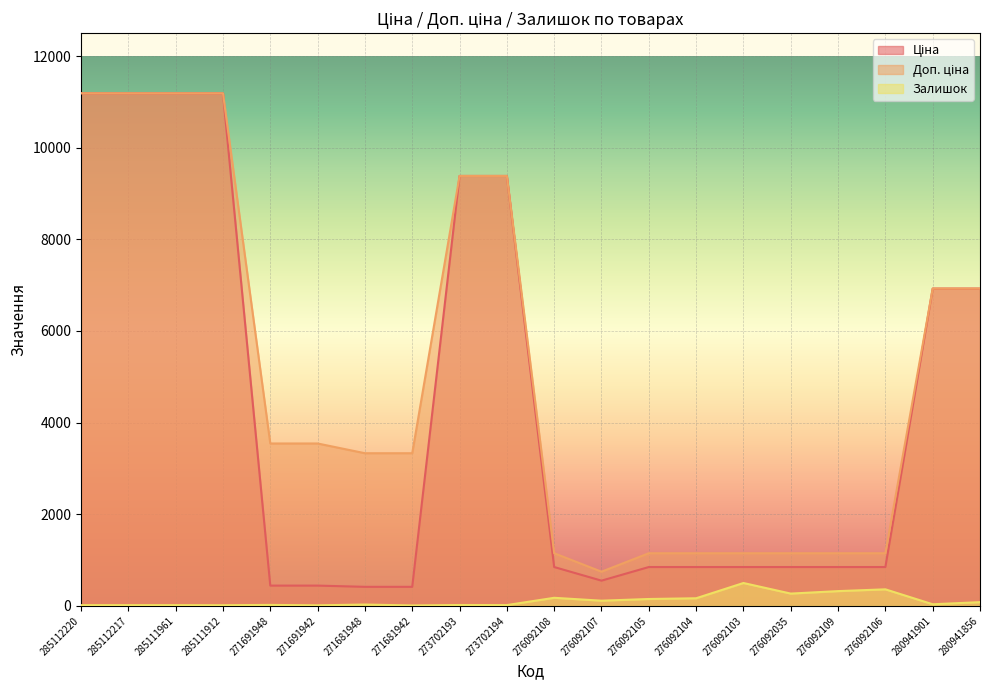

Where is the first local minimum for Доп. ціна?

276092107